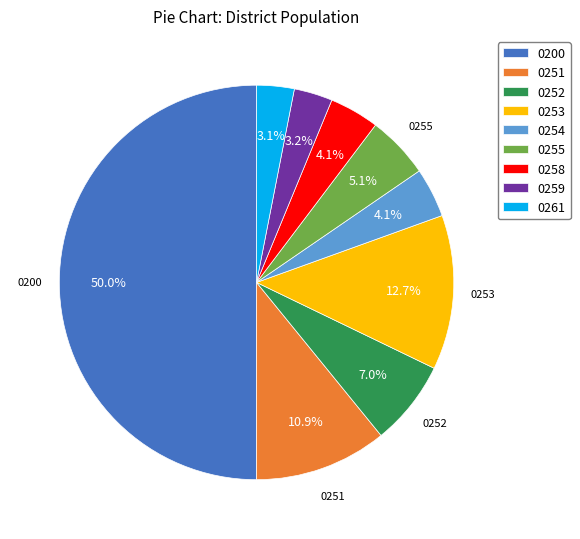

What percentage is NOT represented by 0252?

93.0%